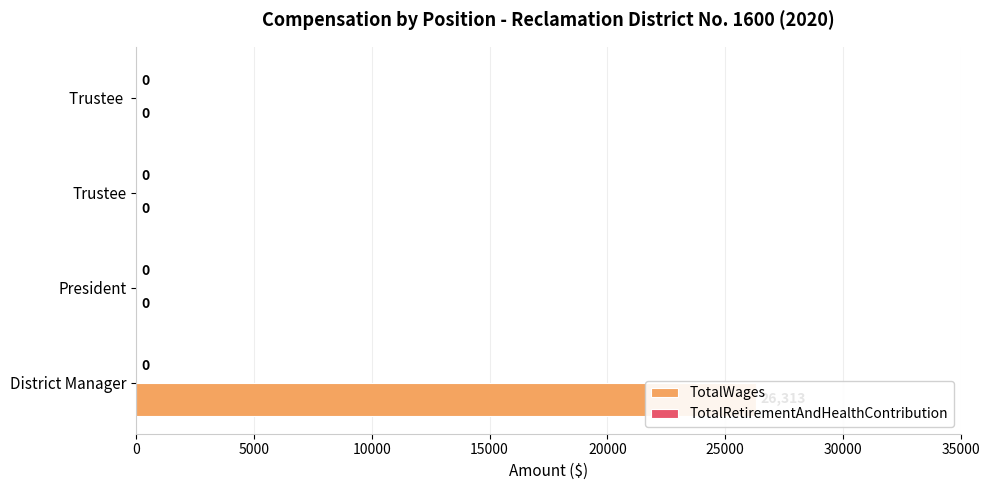

How many bars are there in total?

8